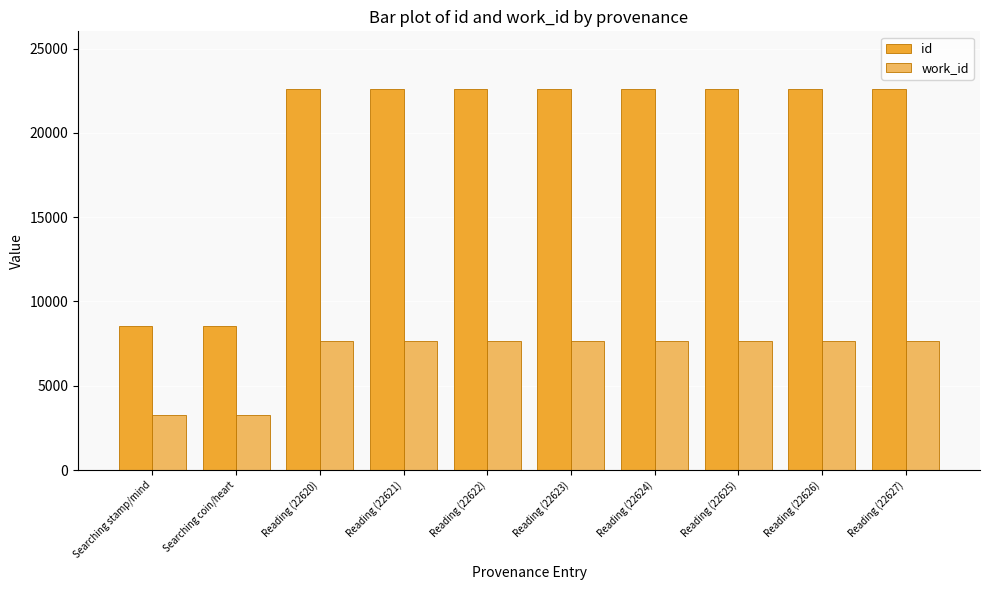

List the series in order of their peak value, lowest first.

work_id, id